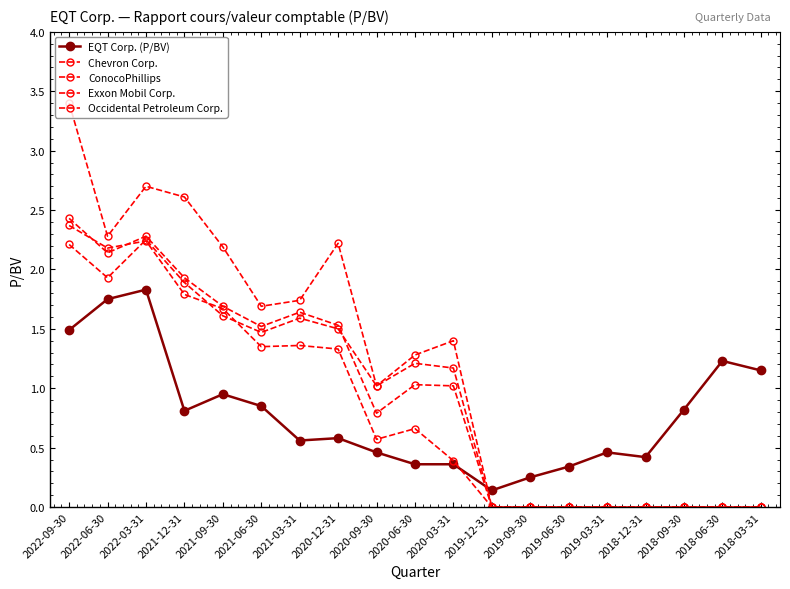

Which series changed the most between 2020-09-30 and 2018-03-31?

Chevron Corp.